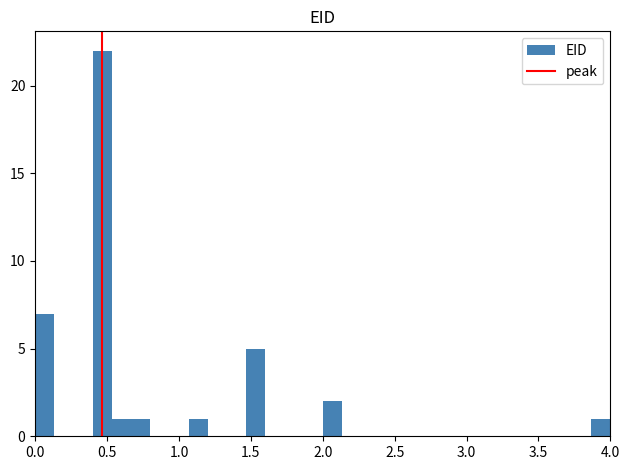

Around what value on the x-axis is the tallest bar? Give the approximate position of its centre, as read against the axis.

0.45